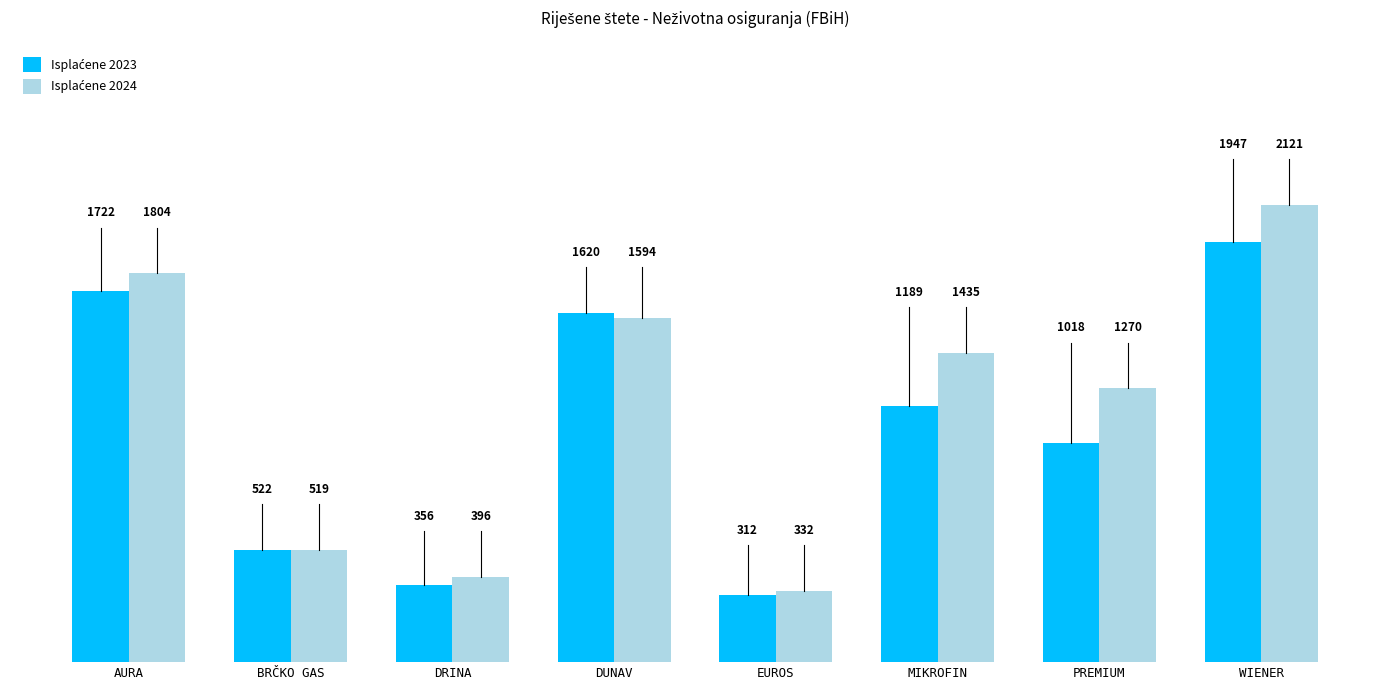

Which label corresponds to the largest value in the chart?

WIENER